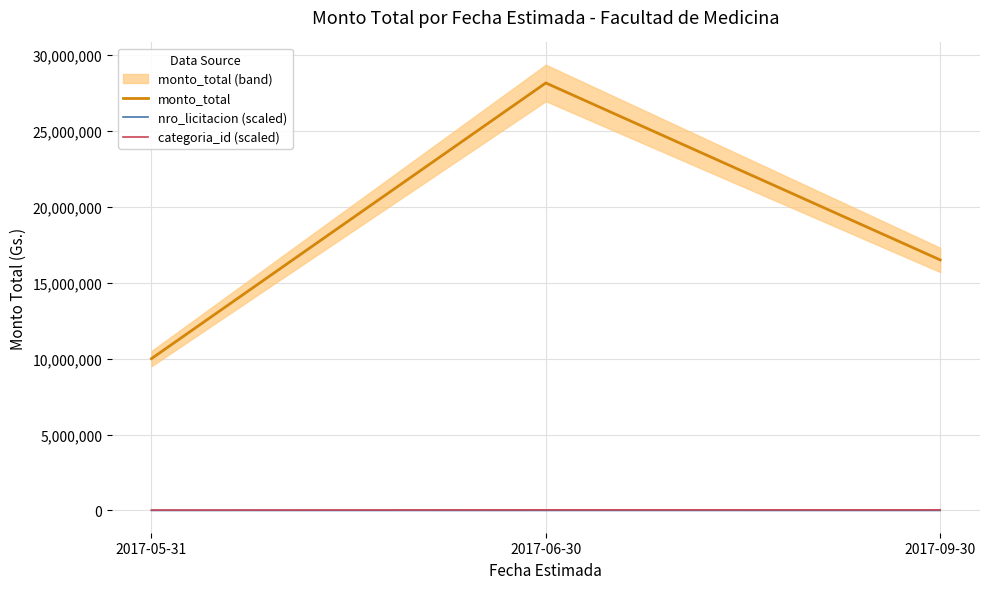

Is the value of categoria_id (scaled) at 2017-06-30 greater than the value of nro_licitacion (scaled) at 2017-09-30?

Yes